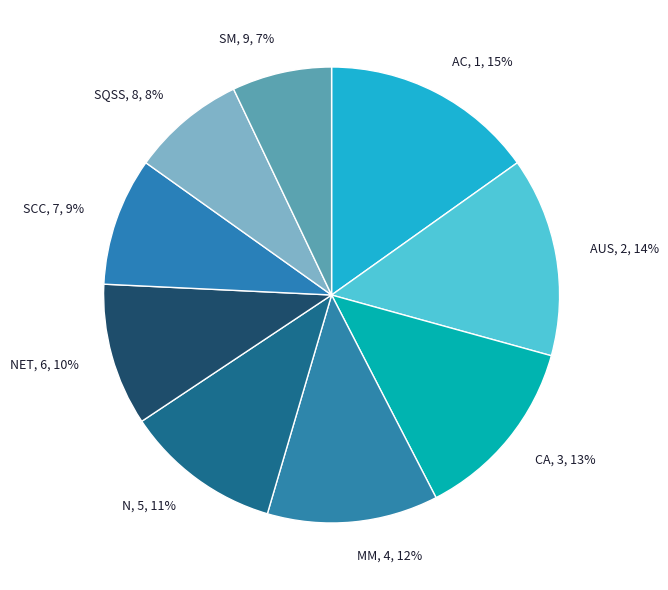

Rank the categories by value from highest to lowest.

AC, 1, 15%, AUS, 2, 14%, CA, 3, 13%, MM, 4, 12%, N, 5, 11%, NET, 6, 10%, SCC, 7, 9%, SQSS, 8, 8%, SM, 9, 7%